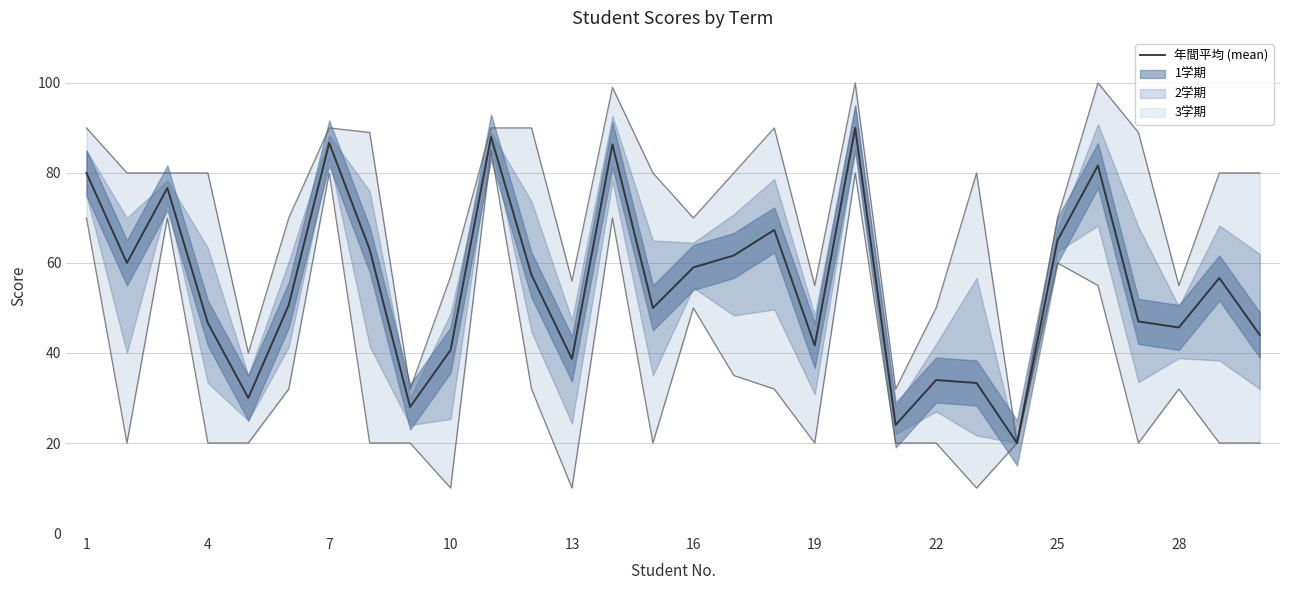

How many lines are shown in the chart?

1